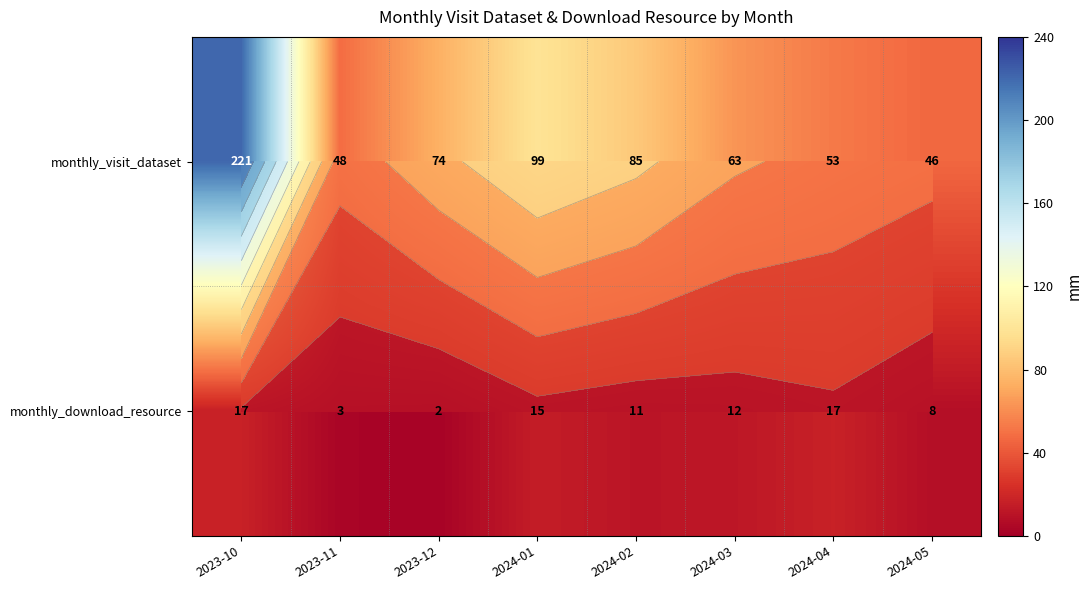

What is the difference between the maximum and minimum values in the monthly_visit_dataset series?

175